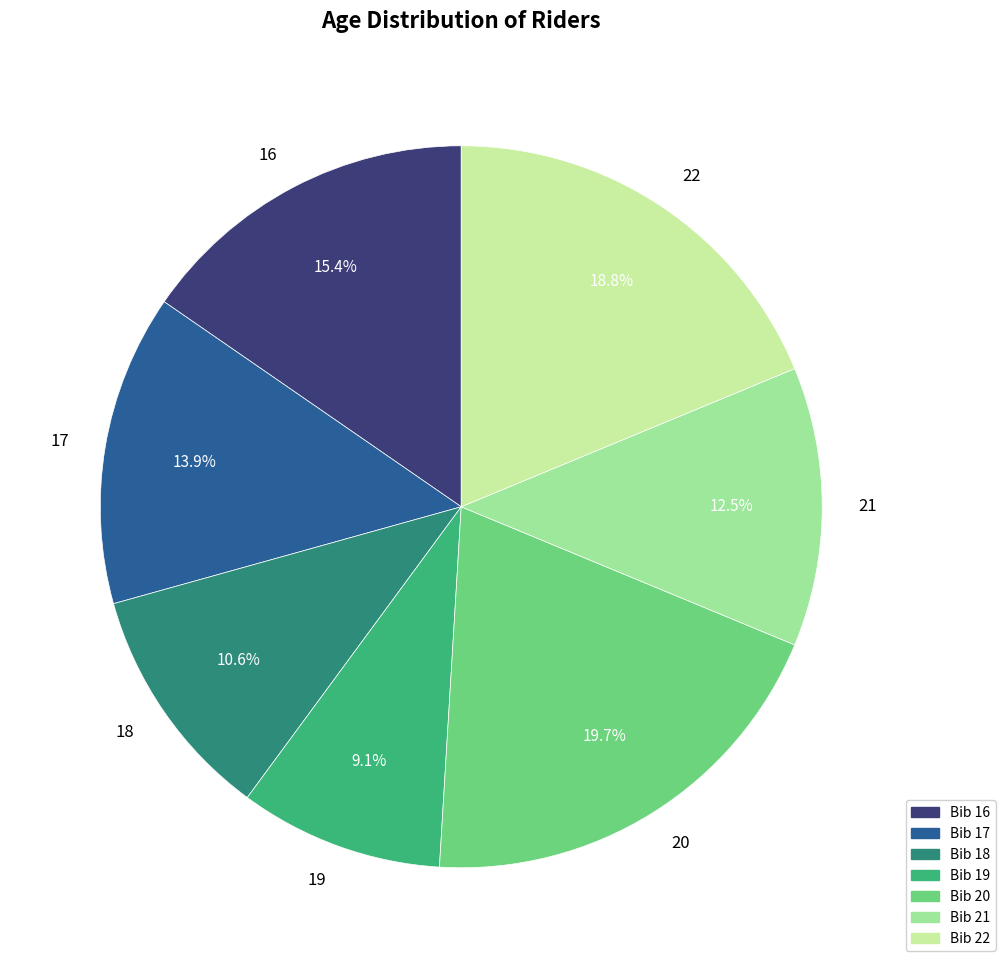

True or false: 18 accounts for 11% of the total.

True